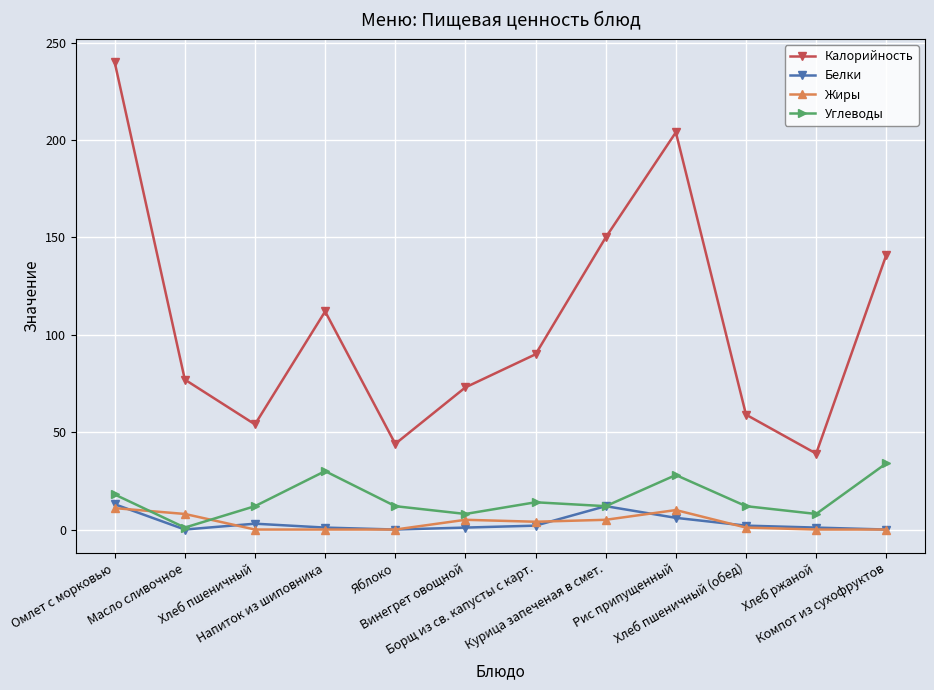

At which label is Калорийность closest to 139?

Компот из сухофруктов